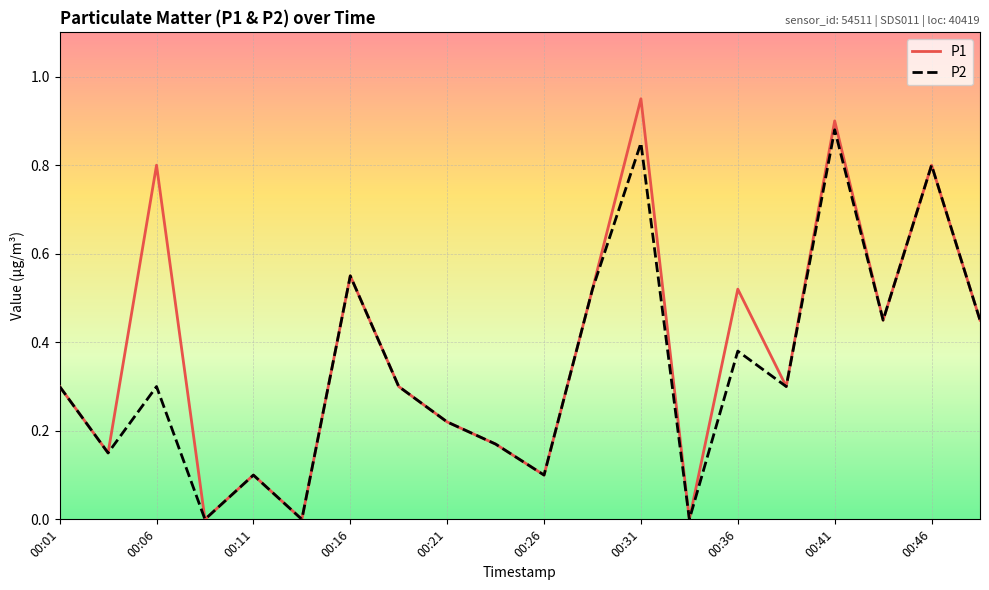

How many categories are shown in the chart?

20